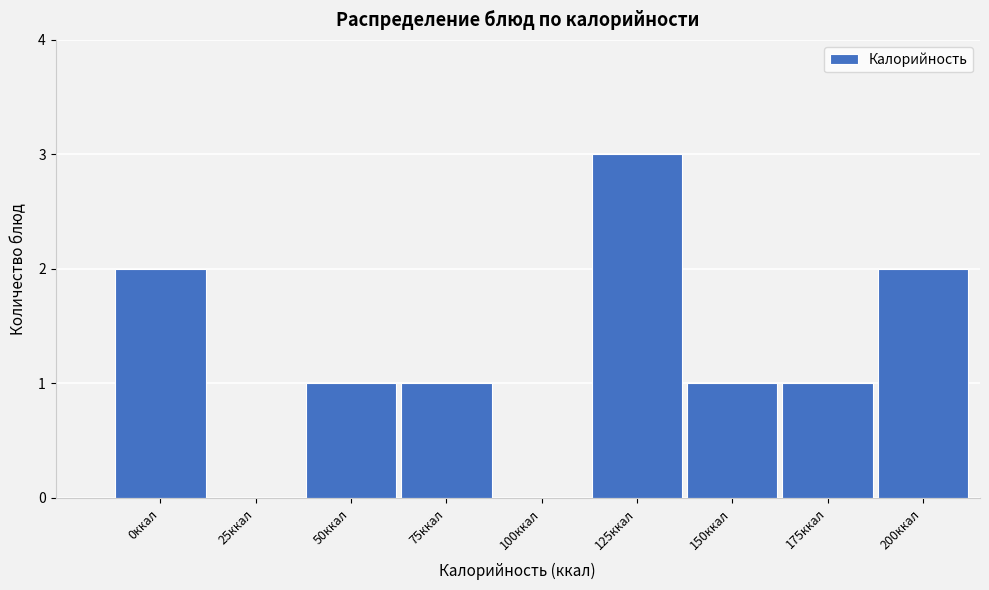

Reading left to right, list all the values displayed in this chart.

0ккал=2	25ккал=0	50ккал=1	75ккал=1	100ккал=0	125ккал=3	150ккал=1	175ккал=1	200ккал=2